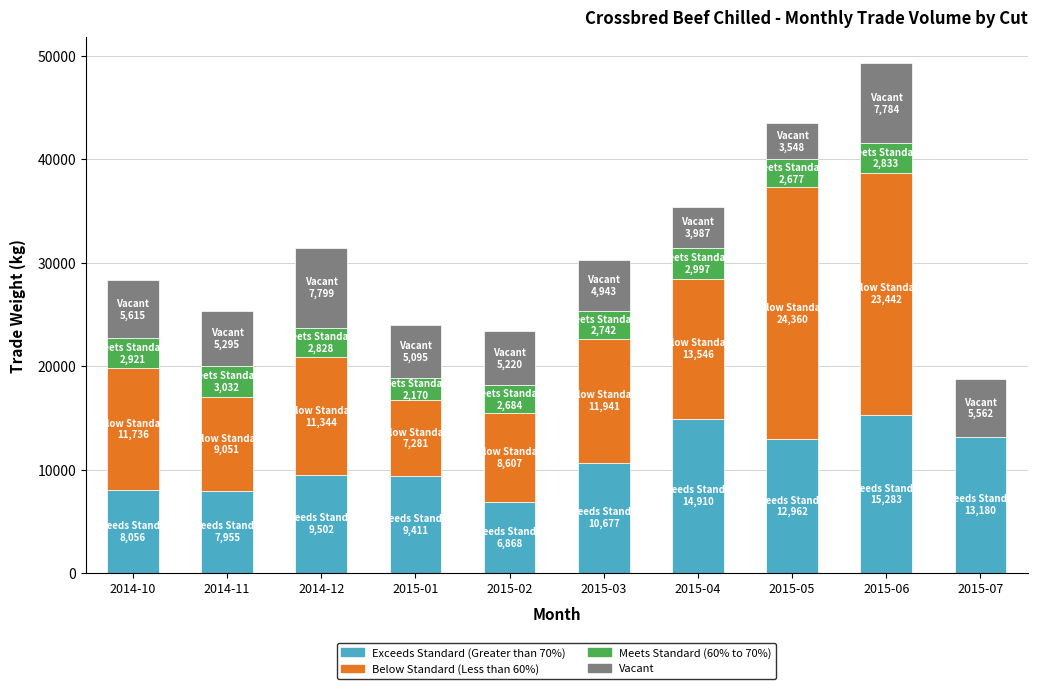

At which category is the sum across all series the highest?

2015-06